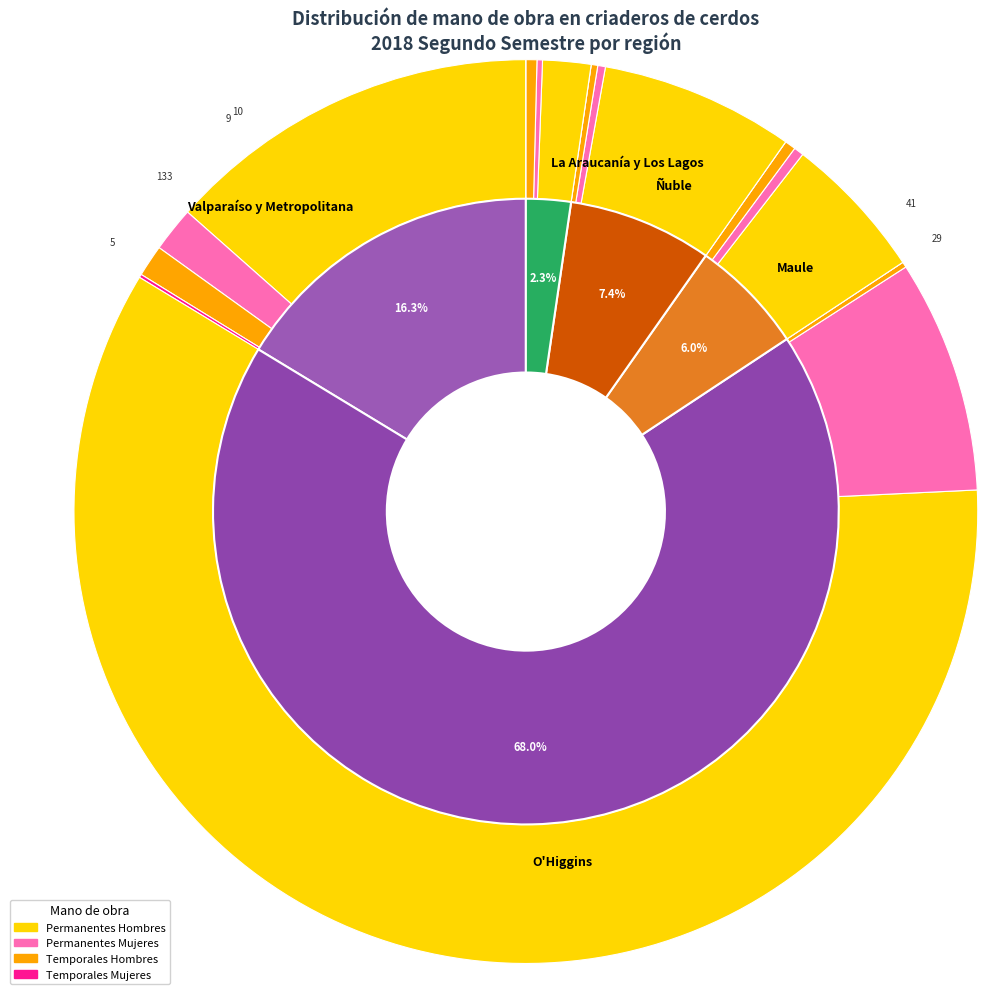

Count the number of slices in the pie.

5